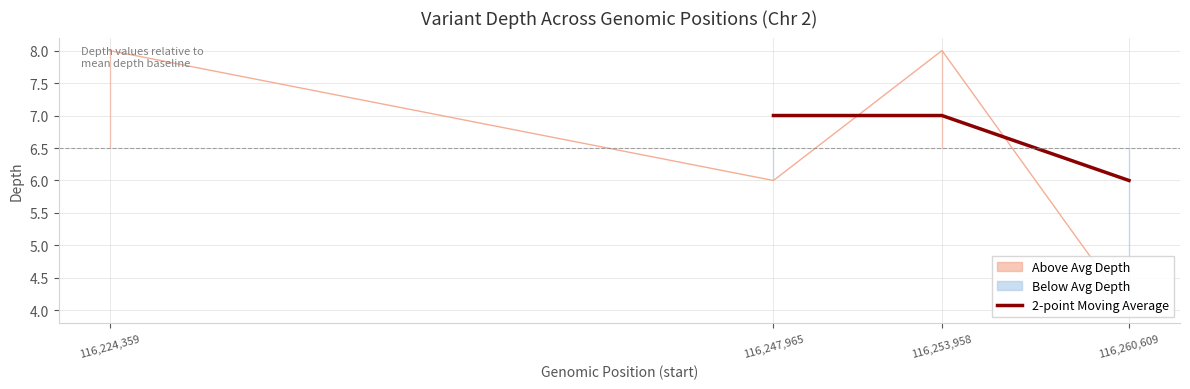

The 2-point Moving Average series shows 7 at 116,253,958. True or false?

True